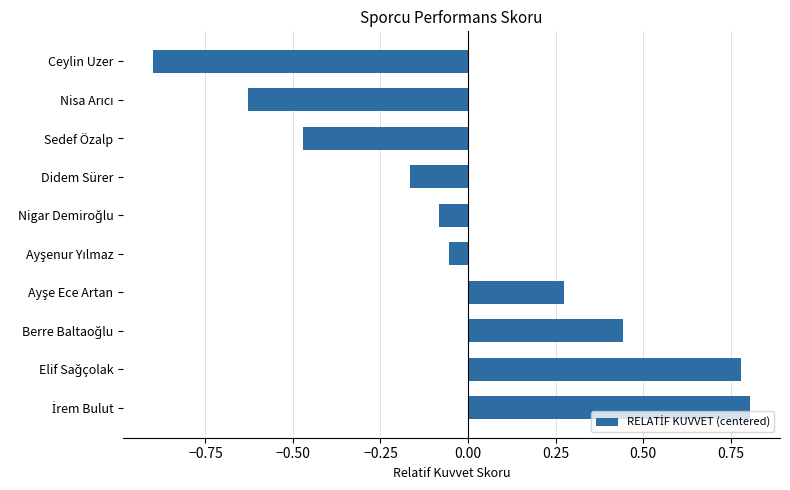

What is the difference between the maximum and minimum values?

1.7